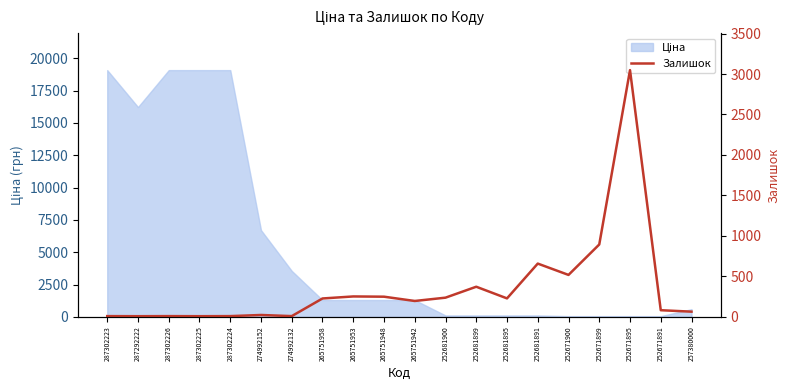

Between 287302225 and 287292222, which is larger?

287302225